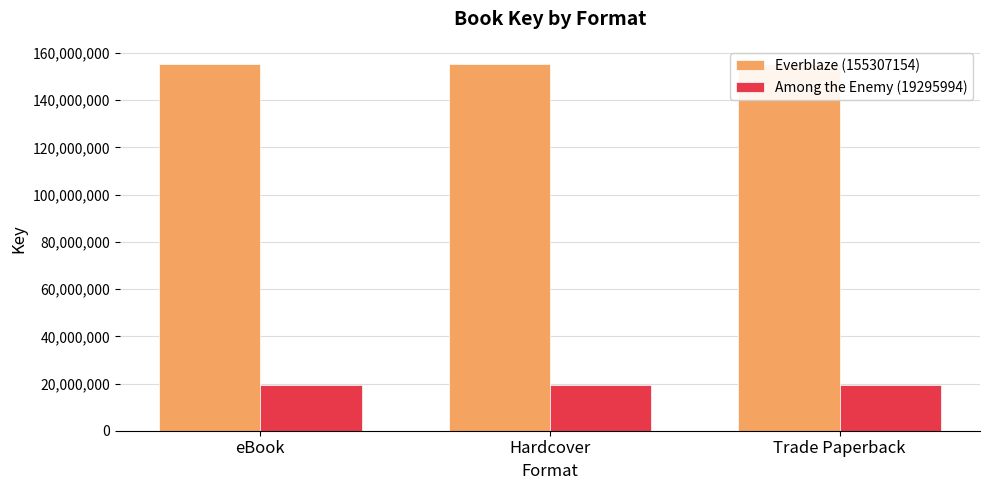

Count the number of data series in this chart.

2